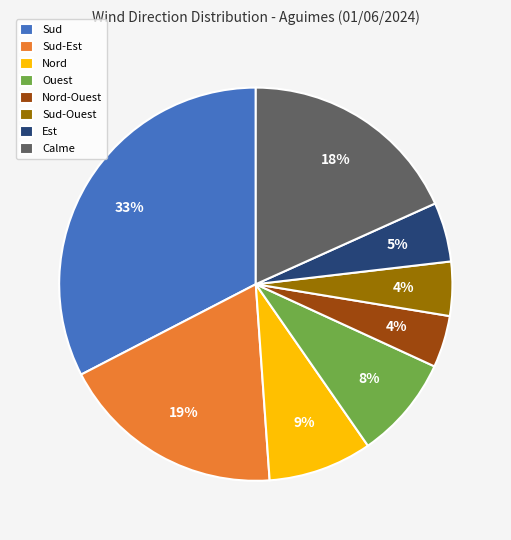

True or false: Nord accounts for 1% of the total.

False